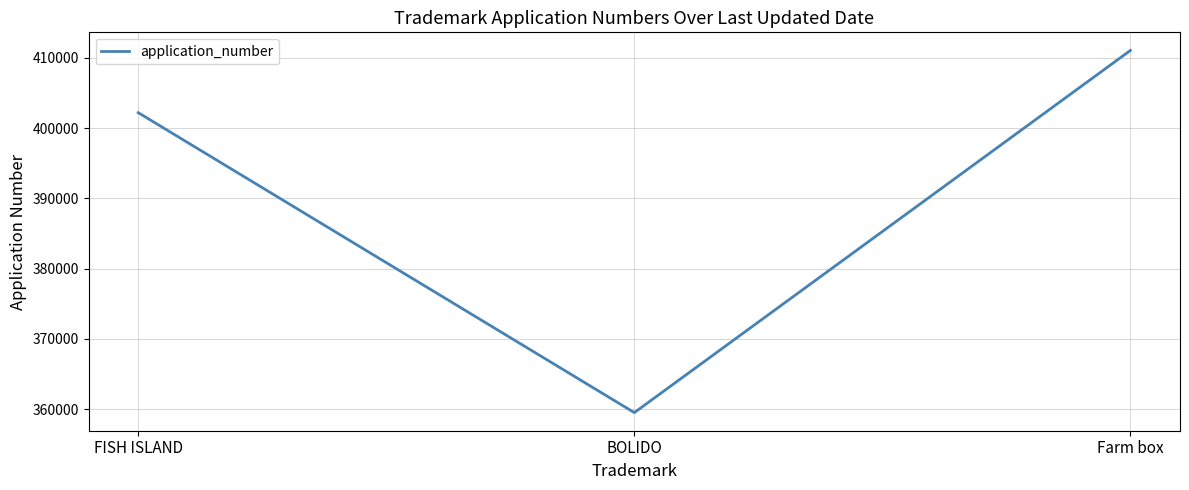

Approximately how many times larger is the value at Farm box compared to BOLIDO?

1.1